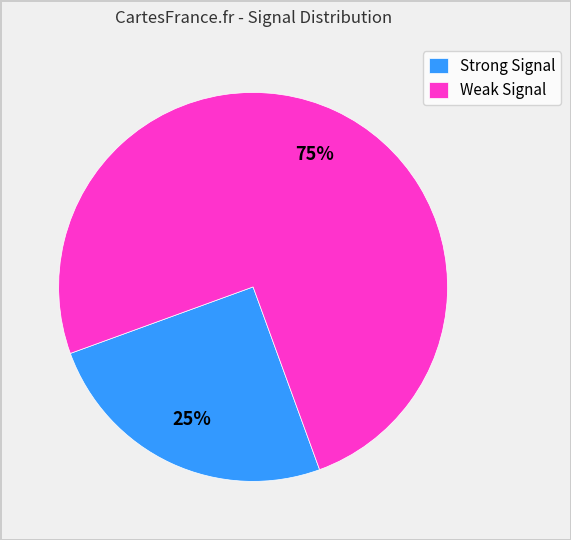

What is the smallest slice in the pie chart?

Strong Signal